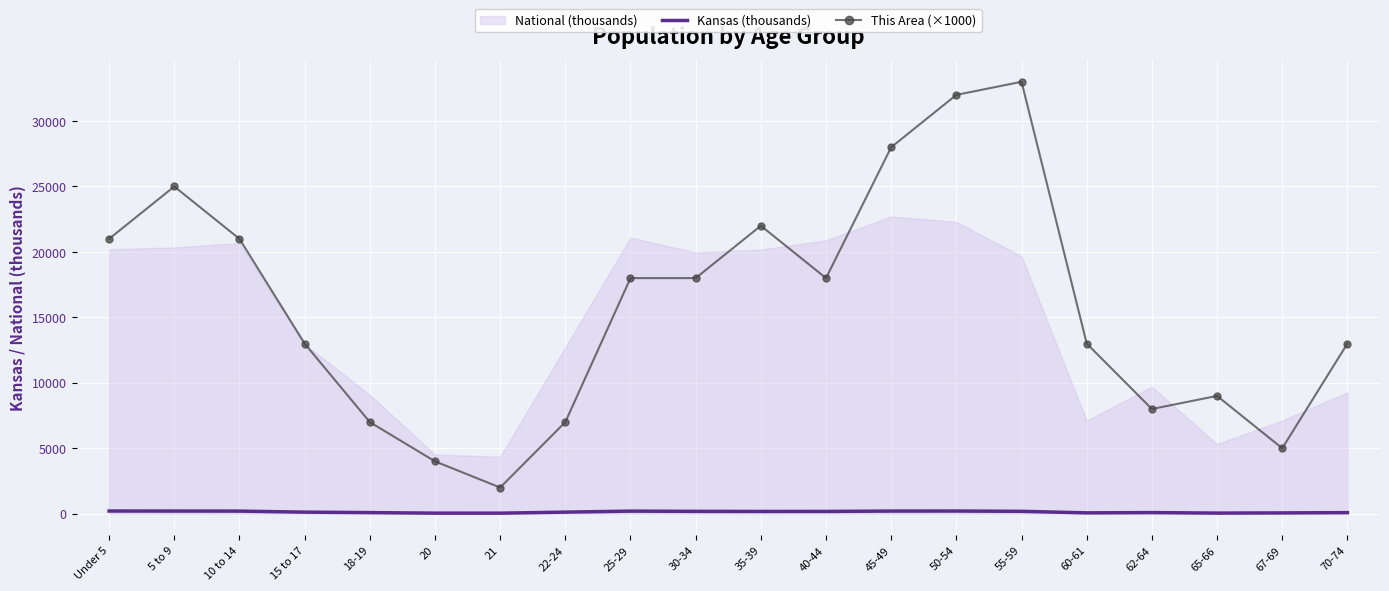

What is the difference between the maximum and minimum values in the Kansas (thousands) series?

164.6